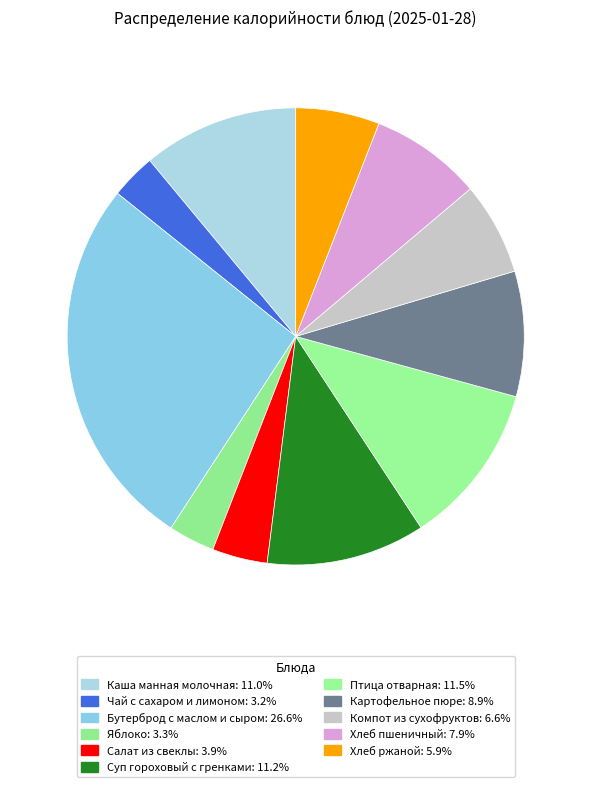

What percentage is the Суп гороховый с гренками slice, to the nearest percent?

11%